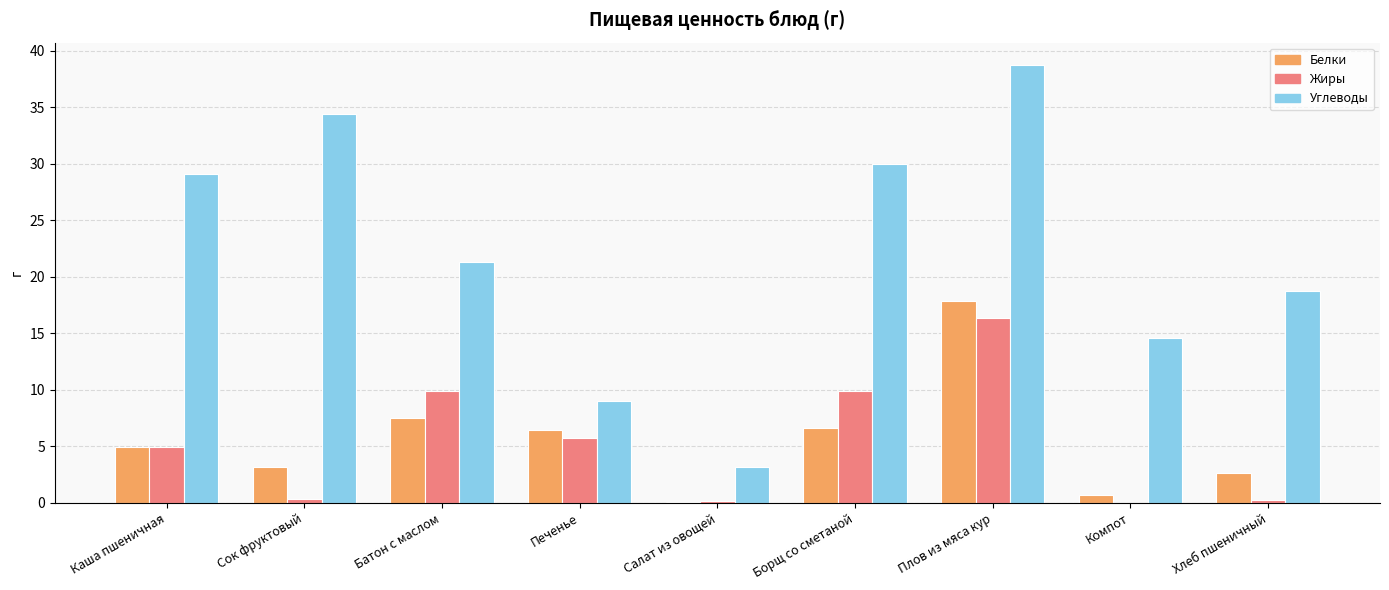

Where is Углеводы nearest to the value 21?

Батон с маслом